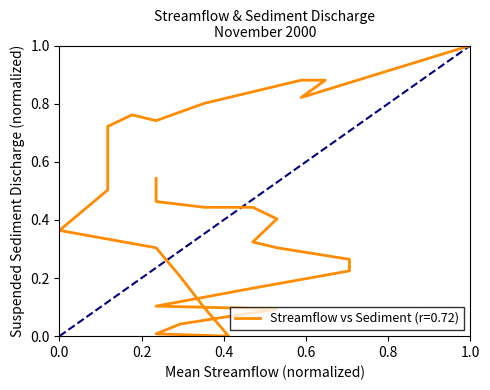

How many series are shown in this chart?

1